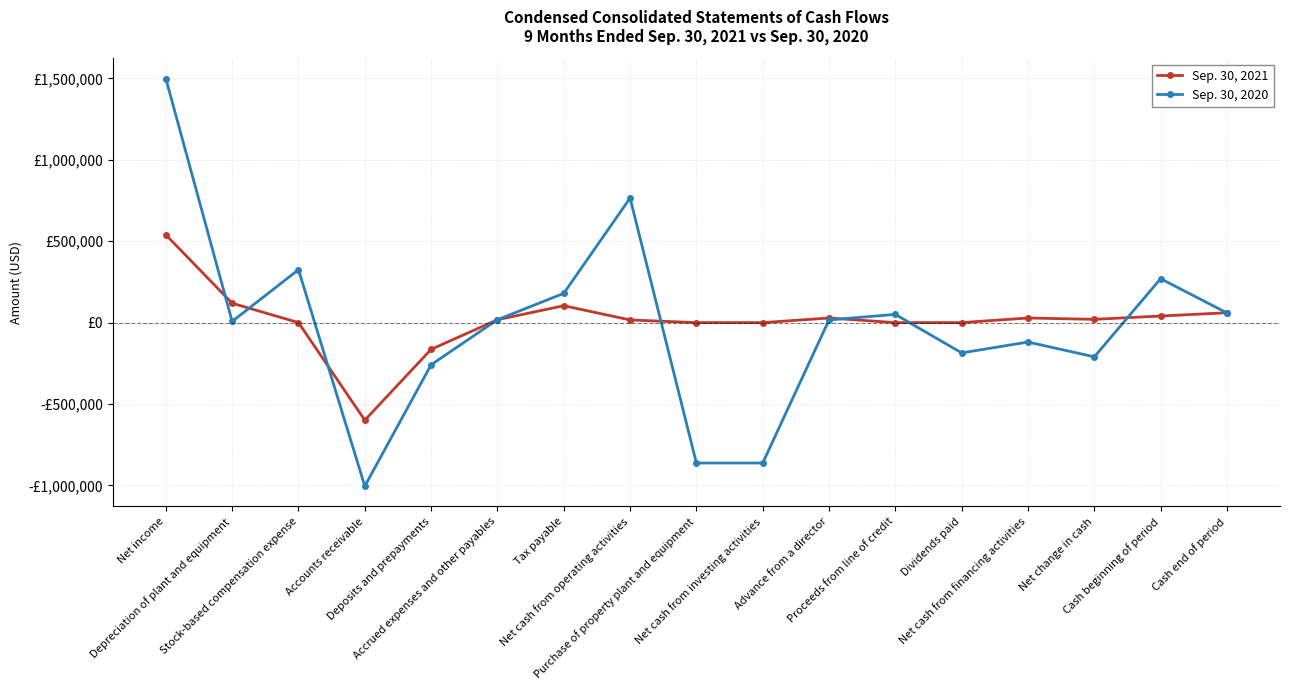

What is the value of the Sep. 30, 2020 point at the 3rd from the left?

325000